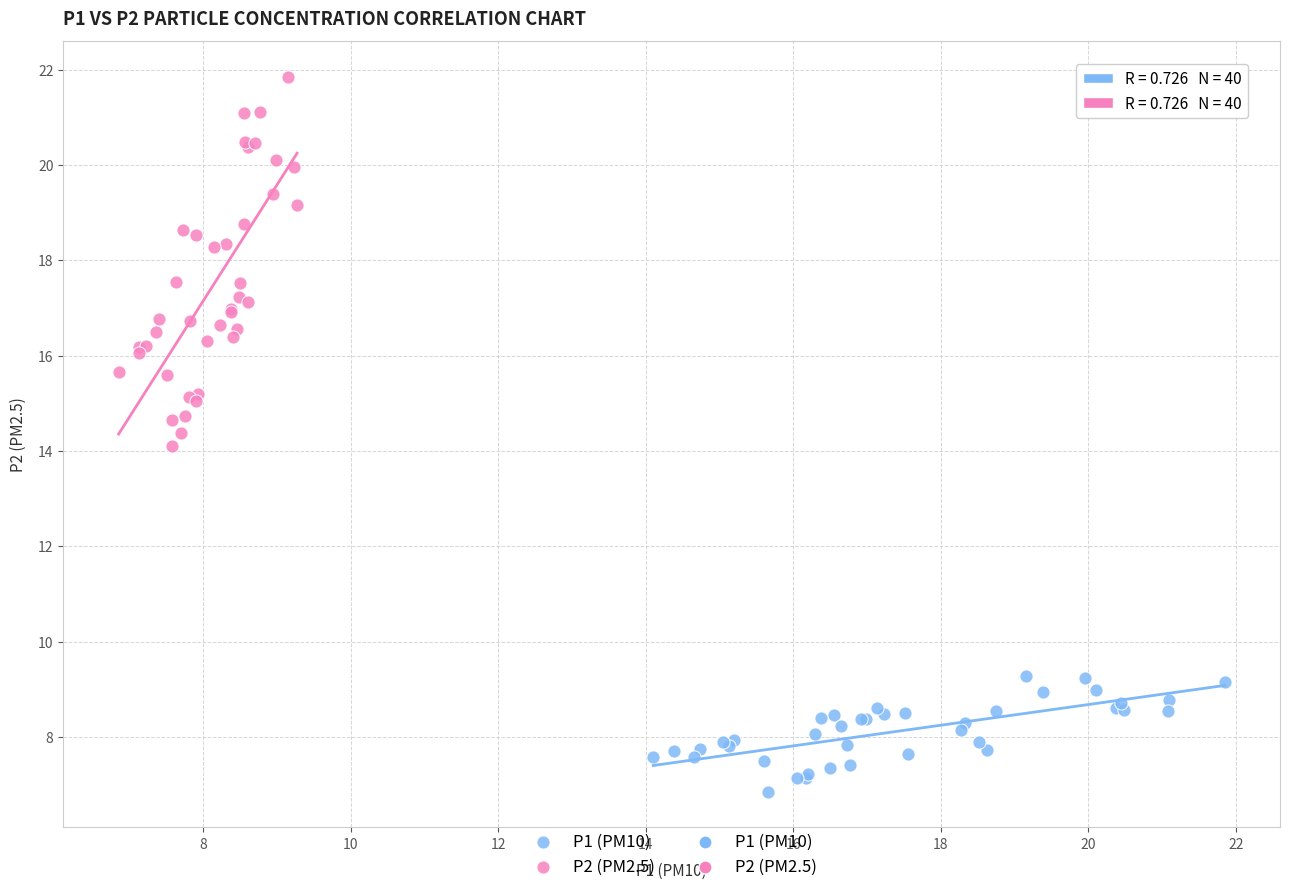

Which series has the largest Y range (max minus min)?

P2 (PM2.5)